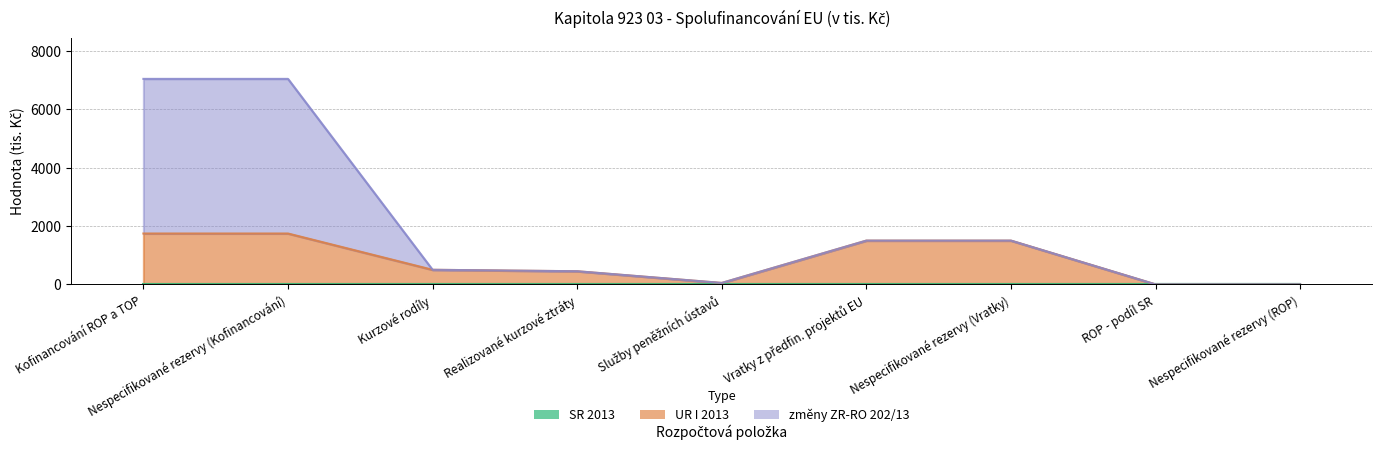

How many data points does each series have?

9